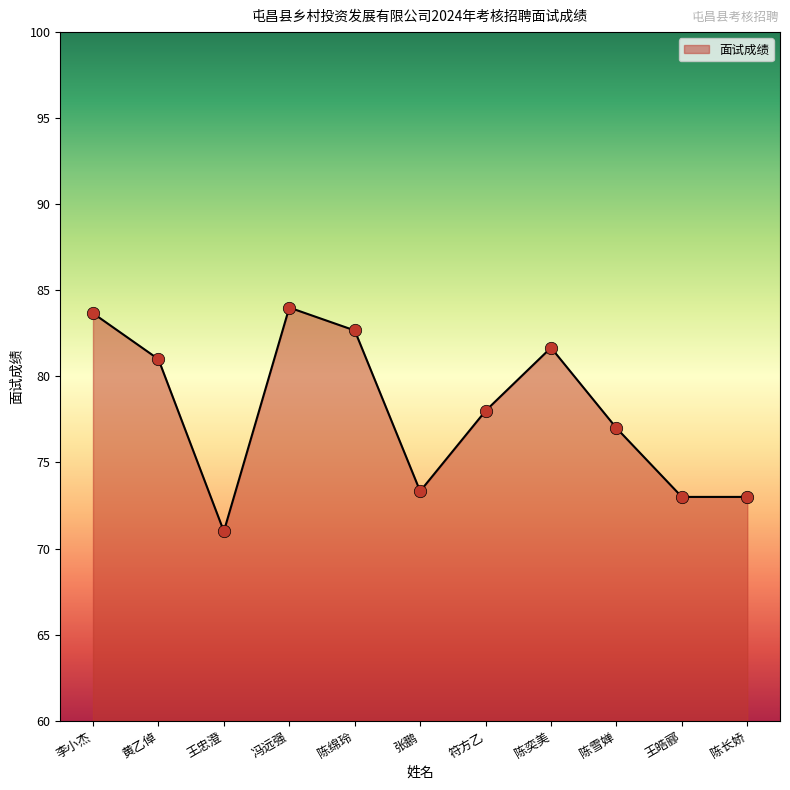

Which has a higher value, 符方乙 or 李小杰?

李小杰